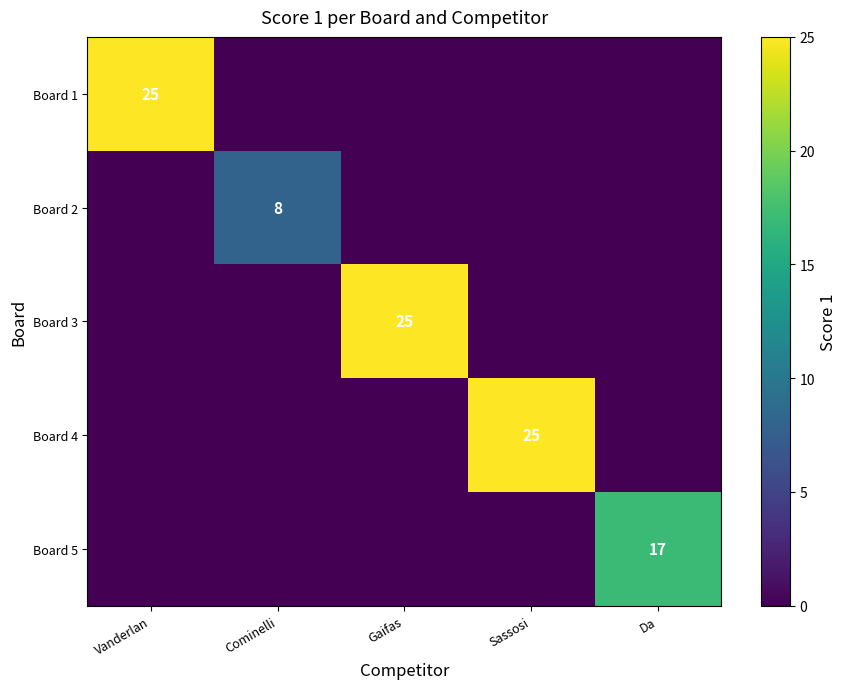

The value of Board 3 at Gaifas is 8. True or false?

False